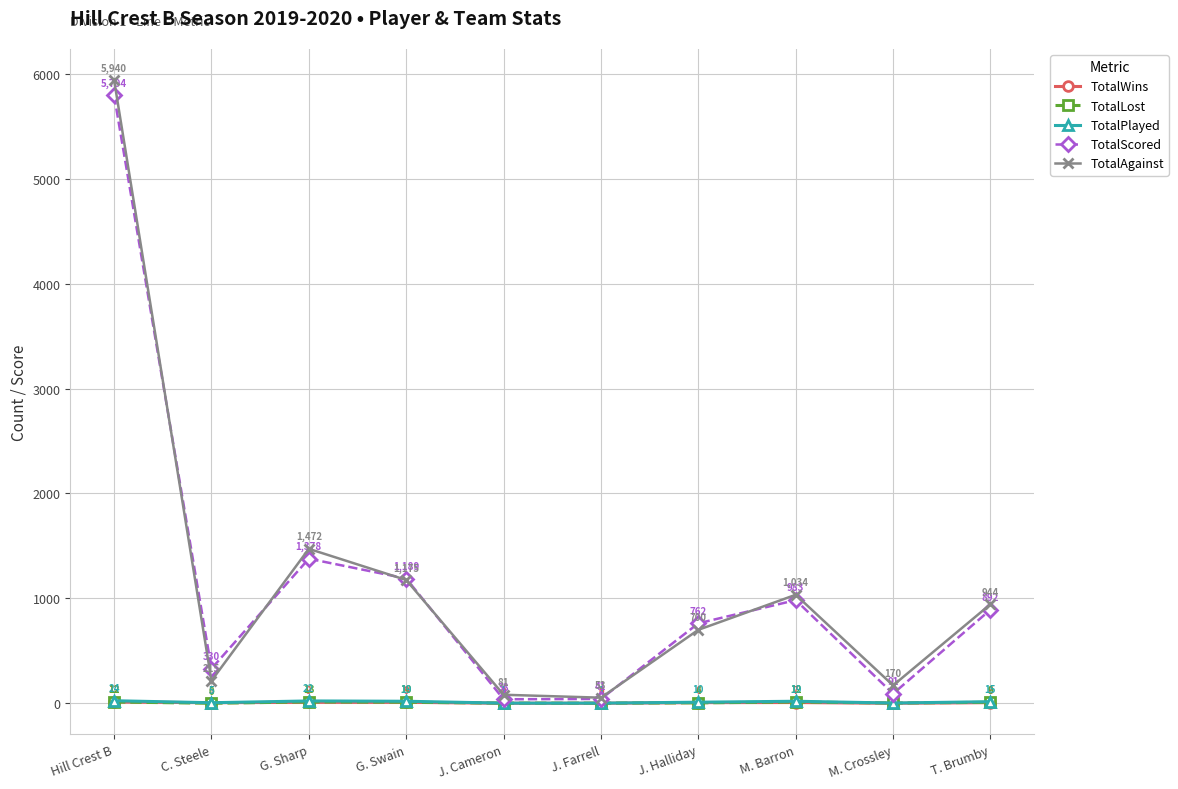

Reading left to right, list all the values displayed in this chart.

TotalWins: Hill Crest B=12	C. Steele=5	G. Sharp=9	G. Swain=9	J. Cameron=0	J. Farrell=0	J. Halliday=6	M. Barron=7	M. Crossley=0	T. Brumby=6
TotalLost: Hill Crest B=12	C. Steele=0	G. Sharp=13	G. Swain=10	J. Cameron=1	J. Farrell=1	J. Halliday=4	M. Barron=12	M. Crossley=2	T. Brumby=9
TotalPlayed: Hill Crest B=24	C. Steele=5	G. Sharp=22	G. Swain=19	J. Cameron=1	J. Farrell=1	J. Halliday=10	M. Barron=19	M. Crossley=2	T. Brumby=15
TotalScored: Hill Crest B=5794	C. Steele=330	G. Sharp=1378	G. Swain=1189	J. Cameron=38	J. Farrell=41	J. Halliday=762	M. Barron=983	M. Crossley=91	T. Brumby=892
TotalAgainst: Hill Crest B=5940	C. Steele=215	G. Sharp=1472	G. Swain=1175	J. Cameron=81	J. Farrell=53	J. Halliday=700	M. Barron=1034	M. Crossley=170	T. Brumby=944